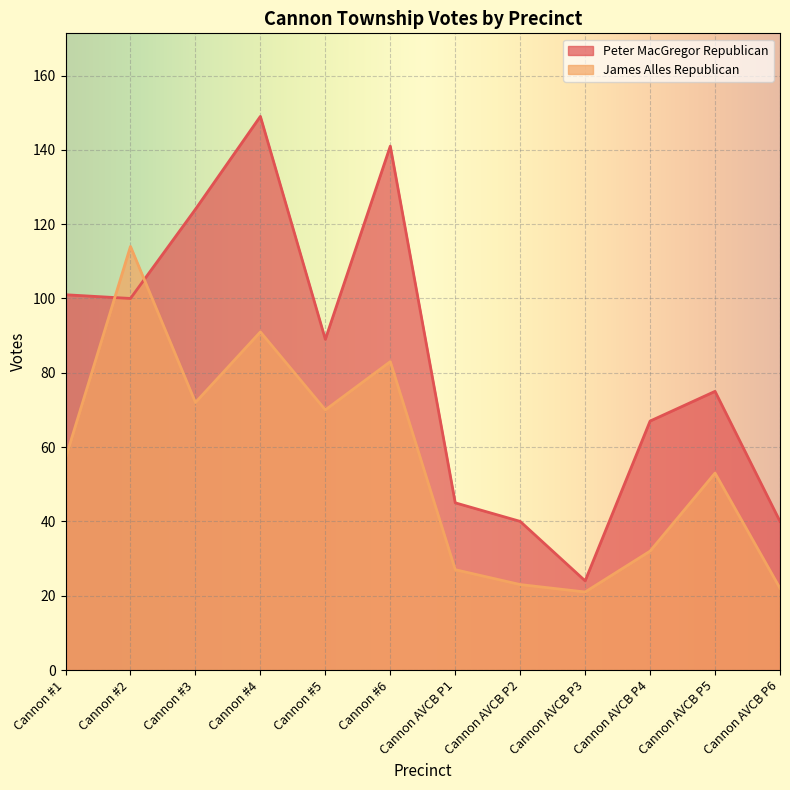

At which category does Peter MacGregor Republican reach its first local peak?

Cannon #4